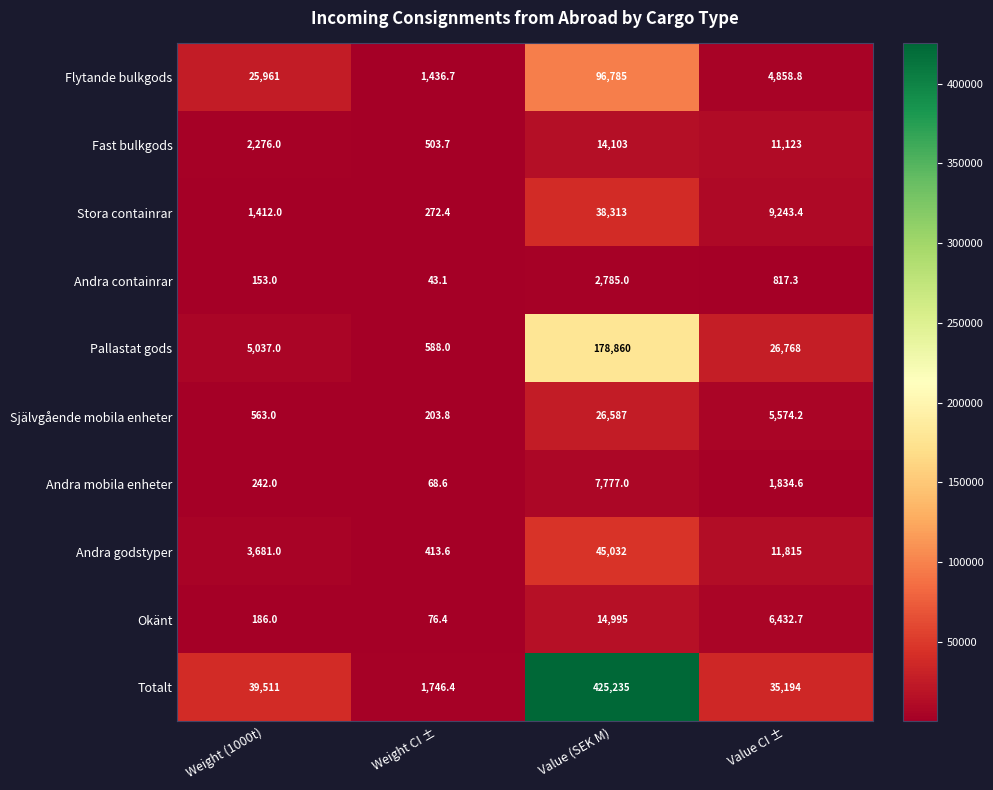

What is the greatest value displayed?

425235.0